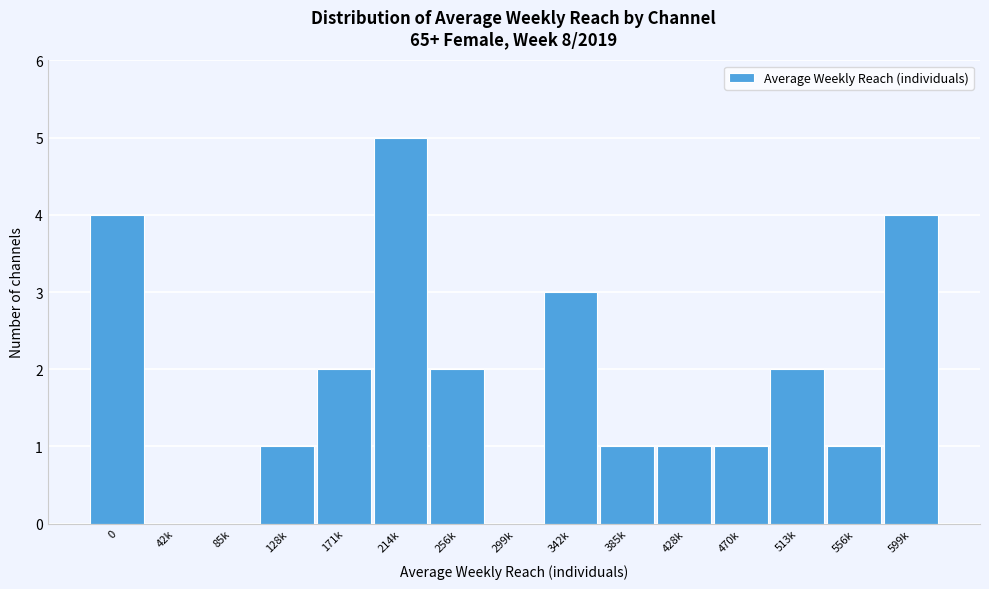

Reading left to right, extract all data points from this chart.

0=4	42k=0	85k=0	128k=1	171k=2	214k=5	256k=2	299k=0	342k=3	385k=1	428k=1	470k=1	513k=2	556k=1	599k=4